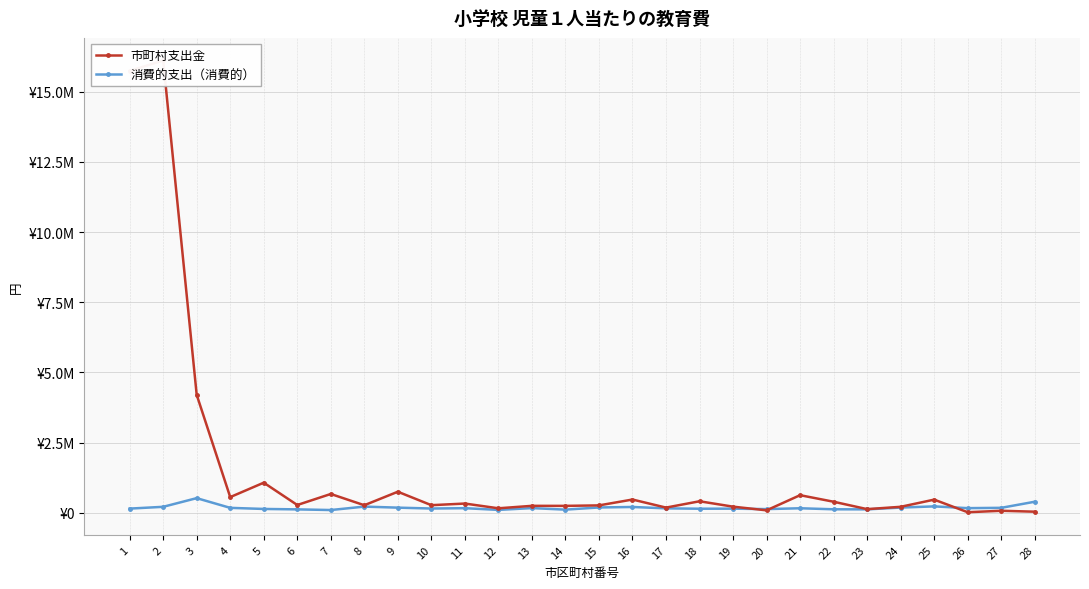

What are all the series names shown in the legend?

市町村支出金, 消費的支出（消費的）